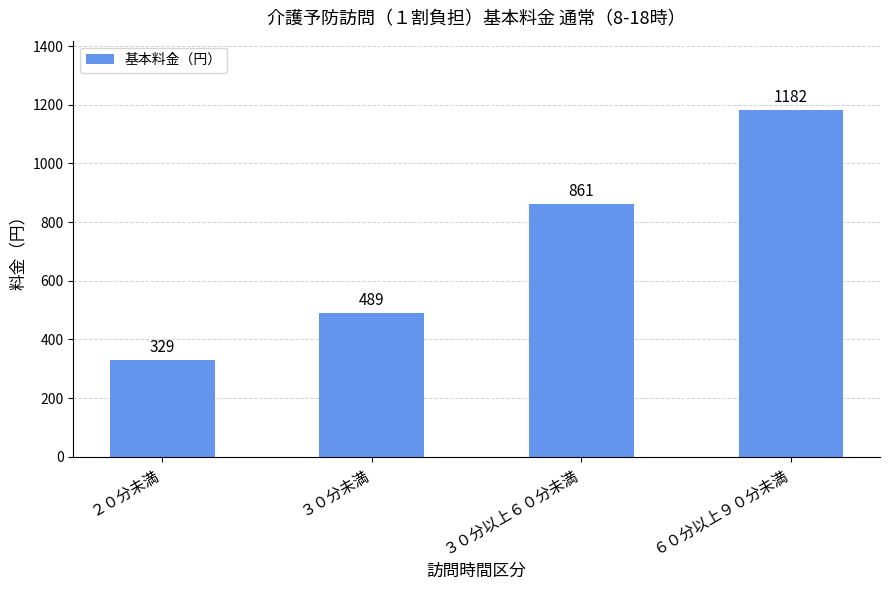

What is the average value?

715